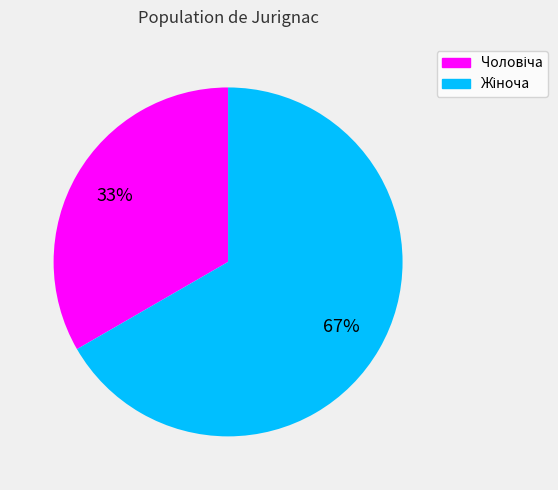

Does any single category account for the majority?

Yes